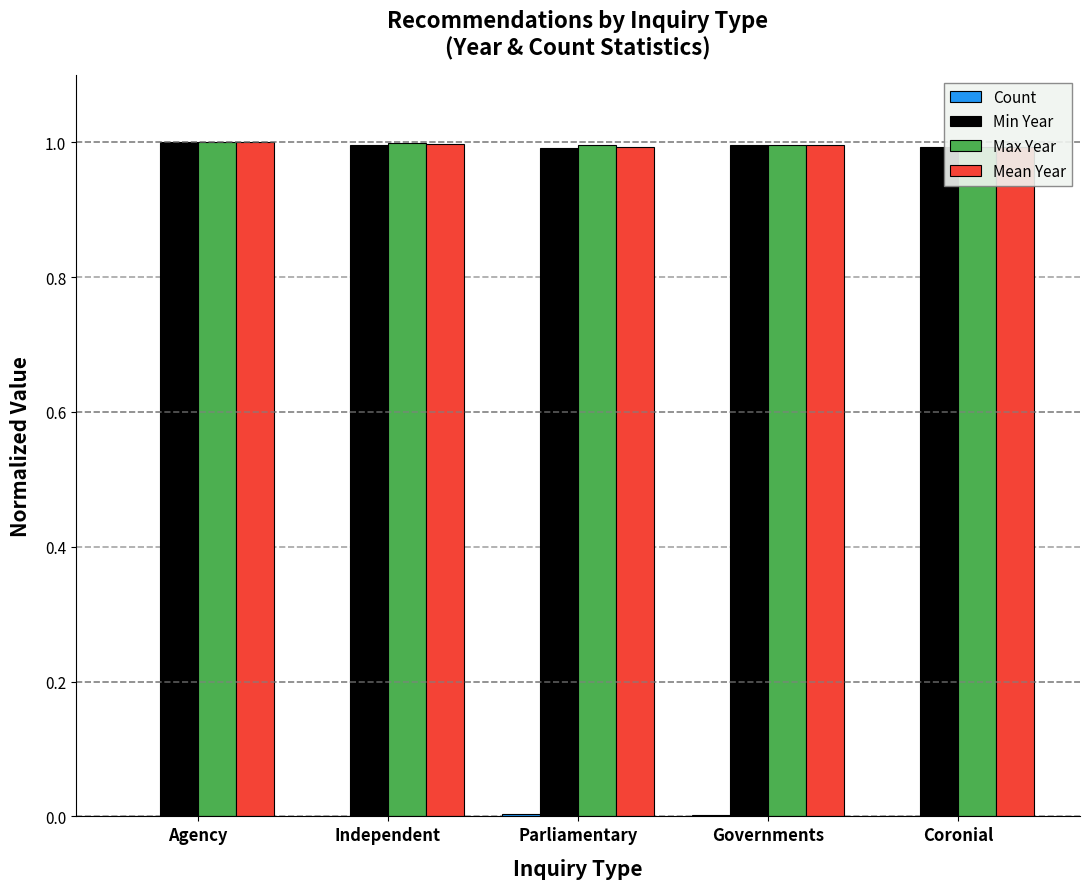

Rank the series at Coronial from highest to lowest value.

Min Year, Max Year, Mean Year, Count